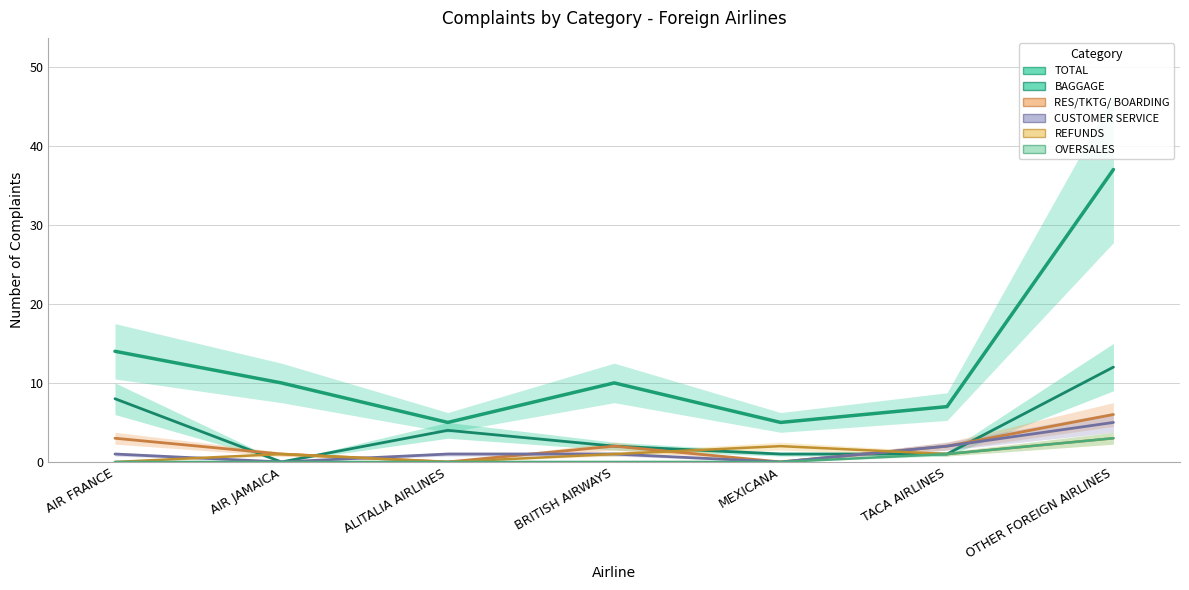

Rank the series at TACA AIRLINES from highest to lowest value.

TOTAL, RES/TKTG/ BOARDING, CUSTOMER SERVICE, BAGGAGE, REFUNDS, OVERSALES